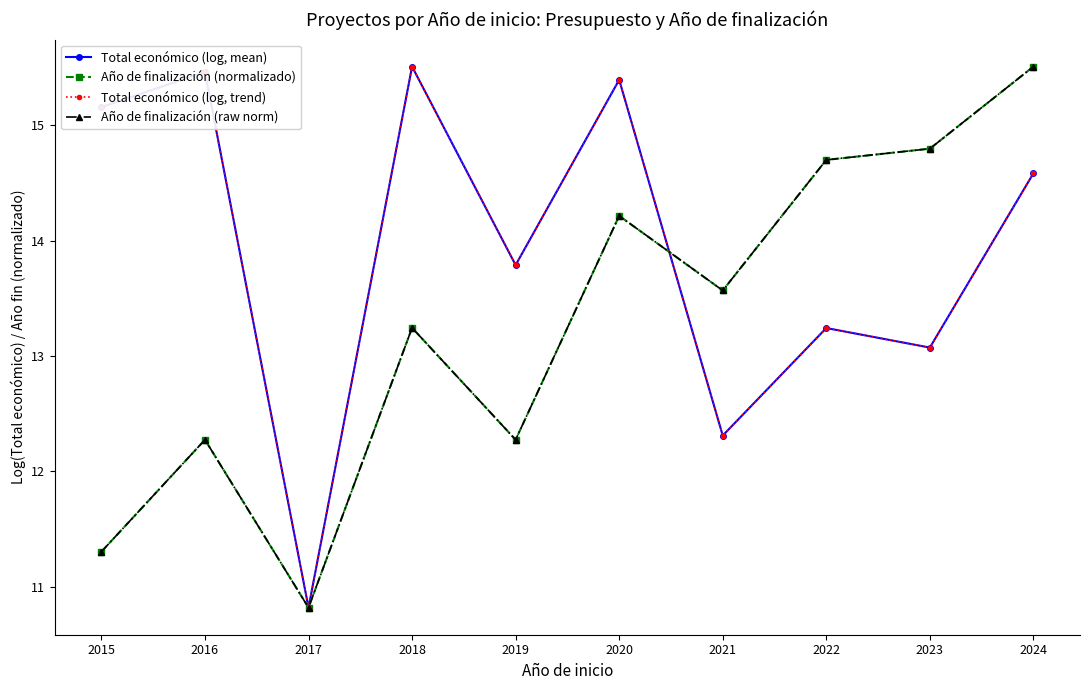

What is the difference between the maximum and minimum values in the Total económico (log, mean) series?

4.7